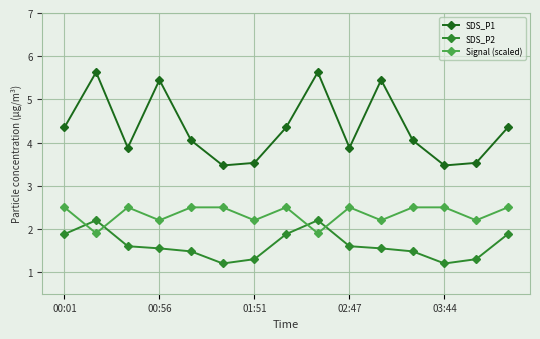

How many data points does each series have?

15